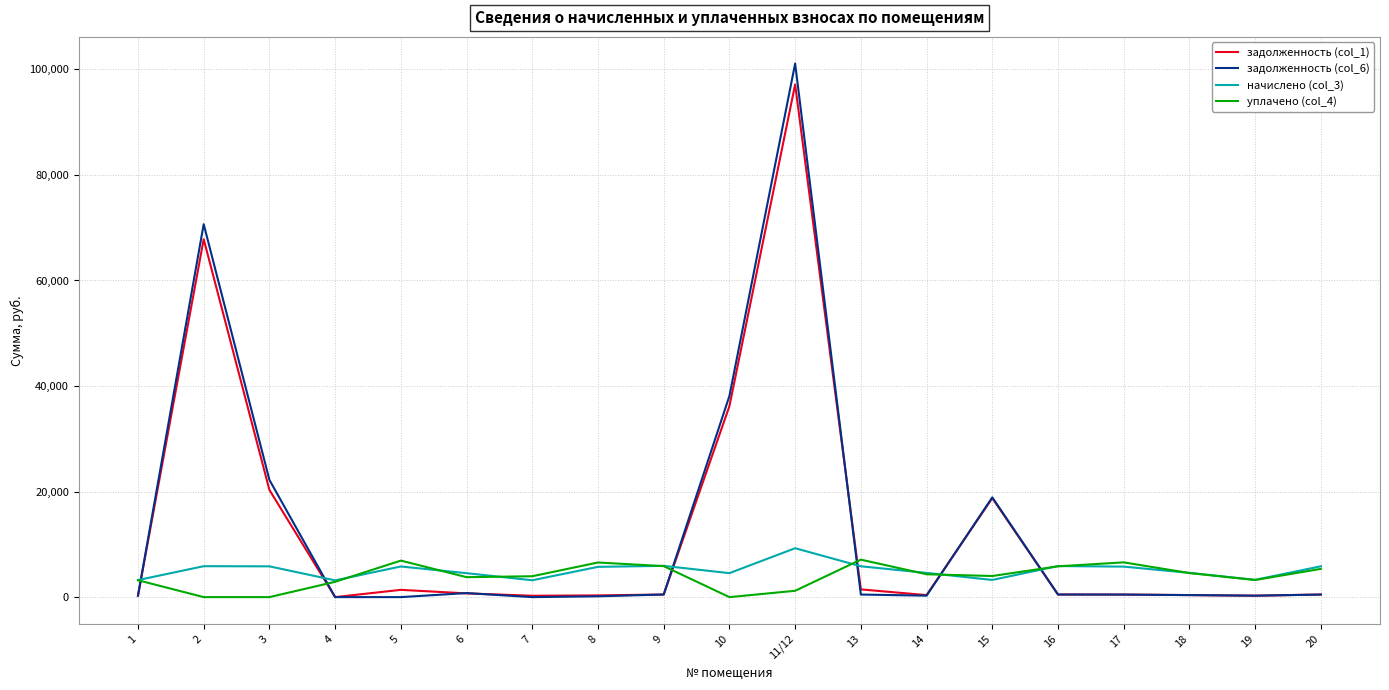

What is the approximate value of уплачено (col_4) at 11/12?

1200.0